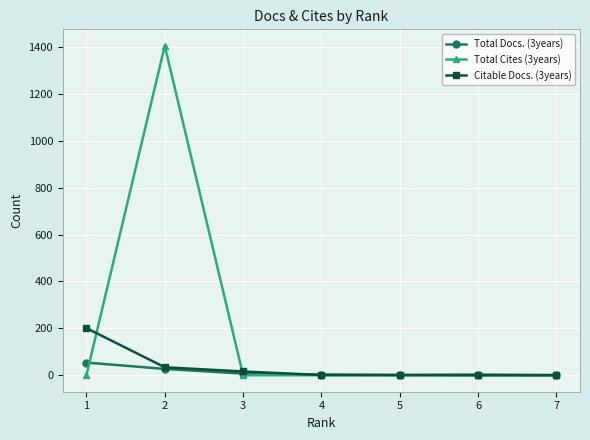

Which series has the largest total across all categories?

Total Cites (3years)